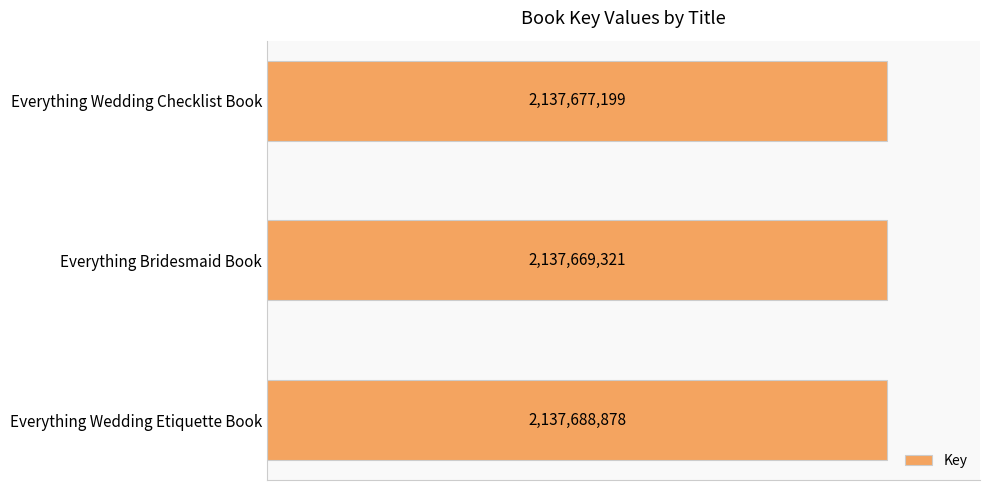

Where is the data nearest to the value 2137679099?

Everything Wedding Checklist Book